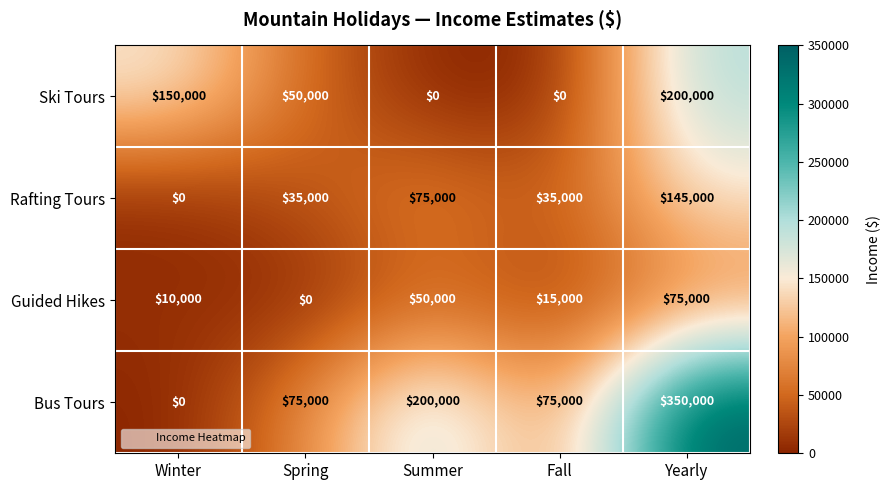

What is the greatest value displayed?

350000